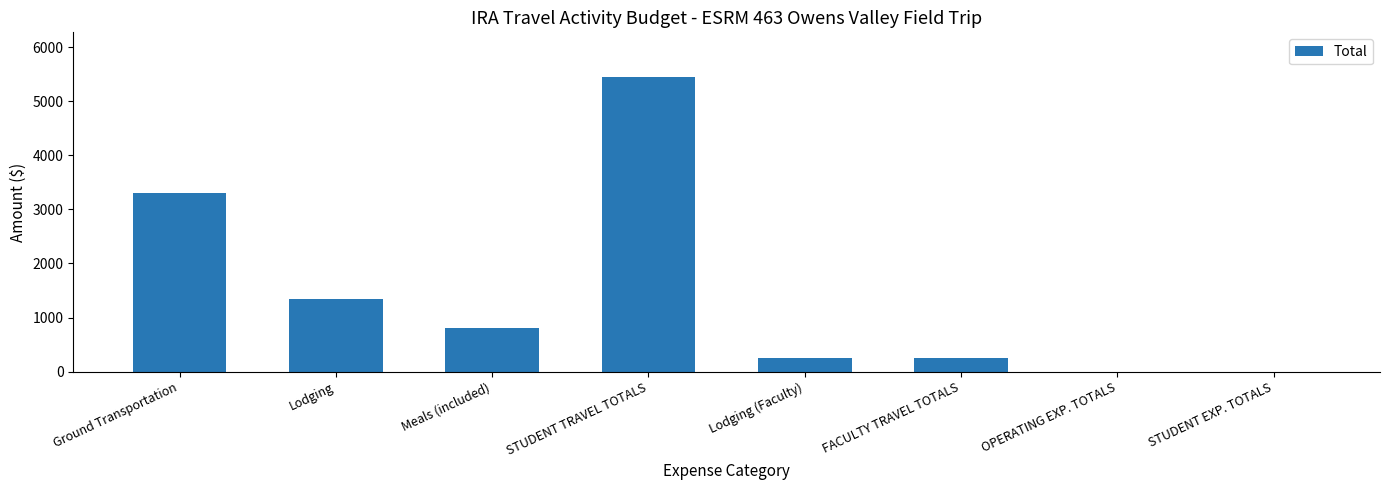

The chart shows a value of 5460 at STUDENT TRAVEL TOTALS. True or false?

True